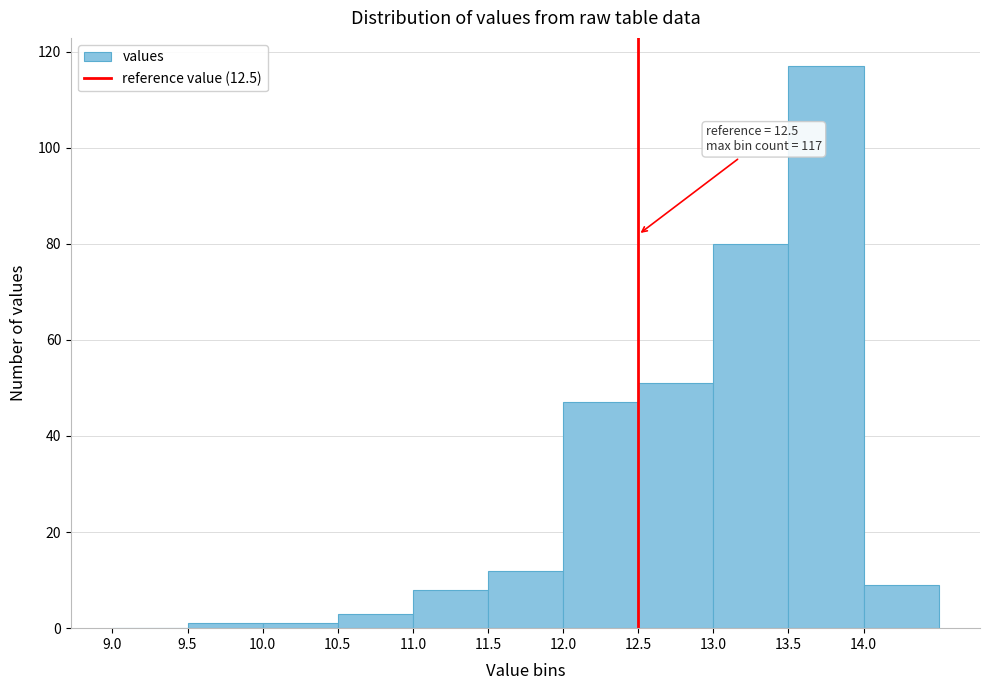

Over which range of the x-axis is the bar tallest?

13.5 to 14.0